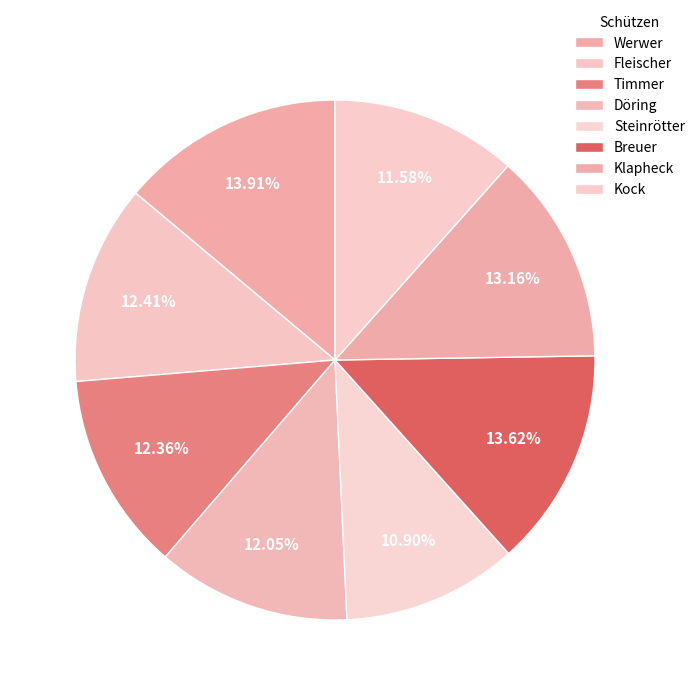

Is it true that Klapheck is 3% of the pie?

False